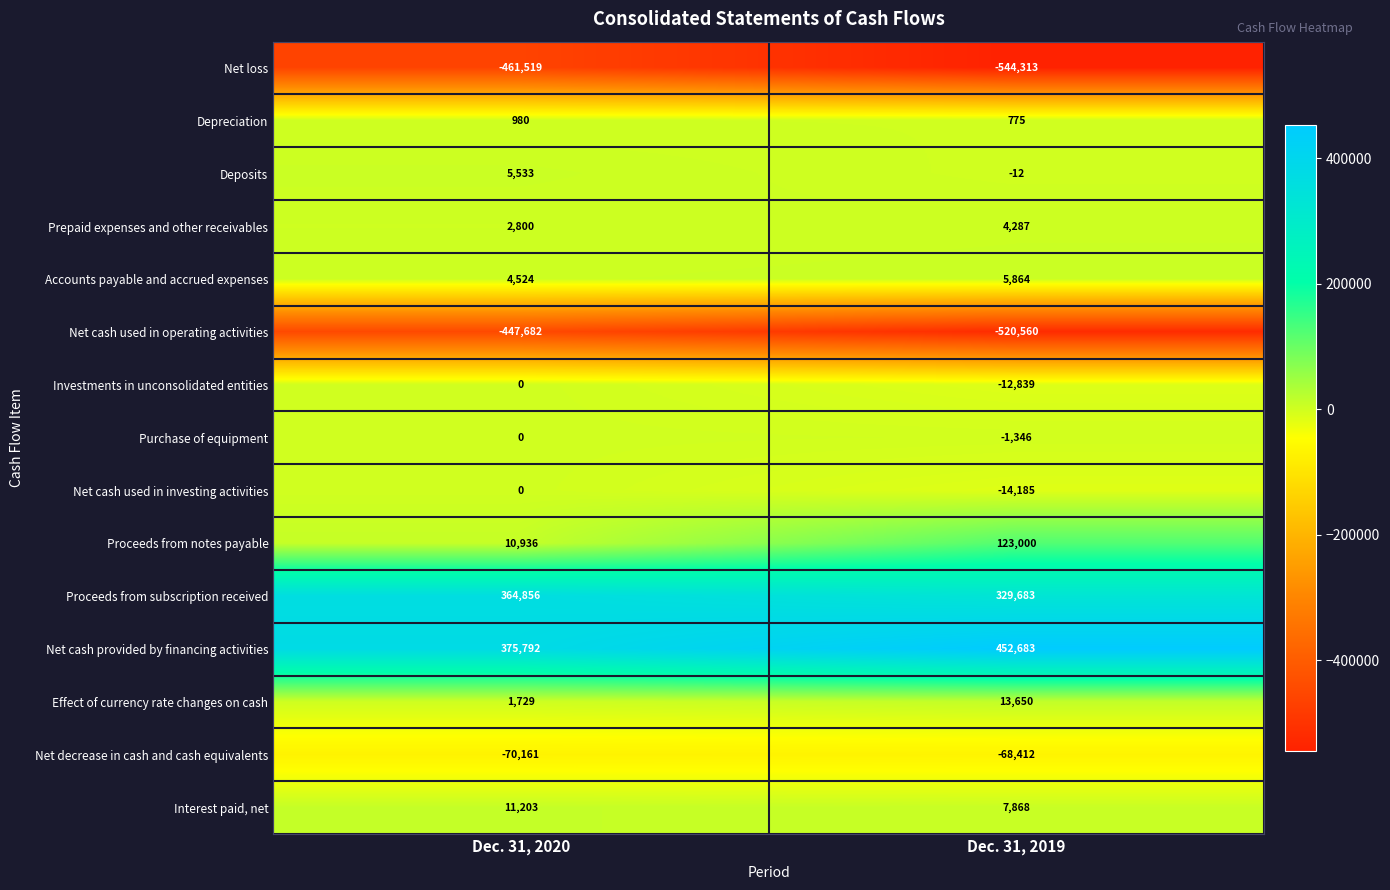

Is it true that Investments in unconsolidated entities equals -20008 at Dec. 31, 2019?

False